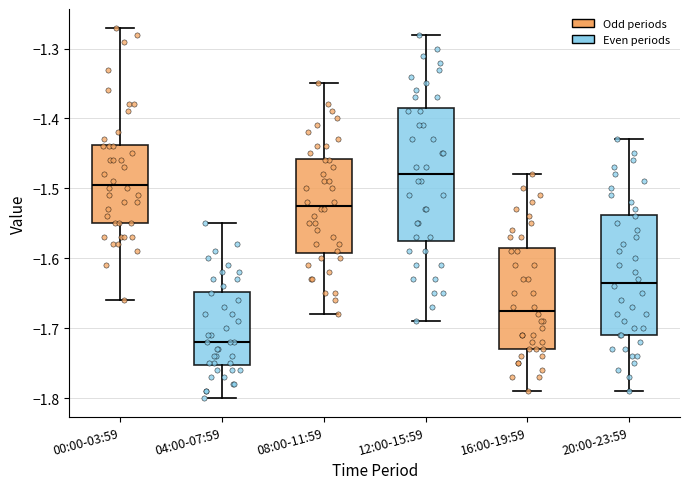

Reading left to right, read every box against the y-axis: the position of its median line, the range the box covers, and the ends of its whiskers. The values are not printed on the chart, so give them approximately, as read against the axis.

00:00-03:59: median -1.49, box -1.55 to -1.44, whiskers -1.66 to -1.27
04:00-07:59: median -1.72, box -1.75 to -1.65, whiskers -1.80 to -1.55
08:00-11:59: median -1.52, box -1.59 to -1.46, whiskers -1.68 to -1.35
12:00-15:59: median -1.48, box -1.57 to -1.38, whiskers -1.69 to -1.28
16:00-19:59: median -1.67, box -1.73 to -1.58, whiskers -1.79 to -1.48
20:00-23:59: median -1.63, box -1.71 to -1.54, whiskers -1.79 to -1.43